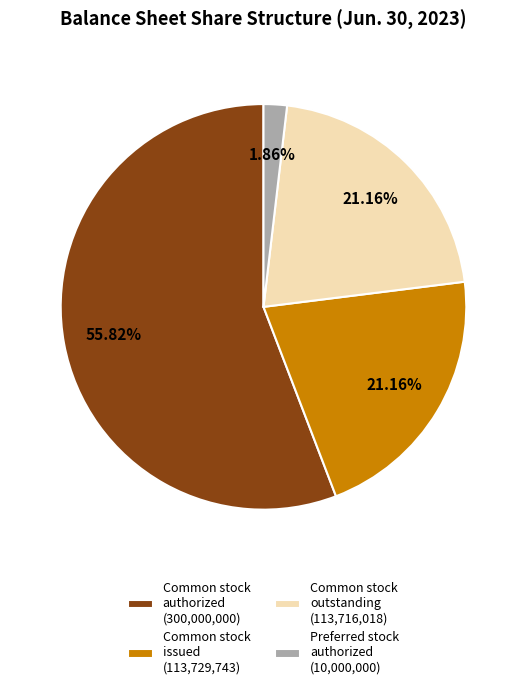

Which category has the biggest portion of the pie?

Common stock authorized (300,000,000)